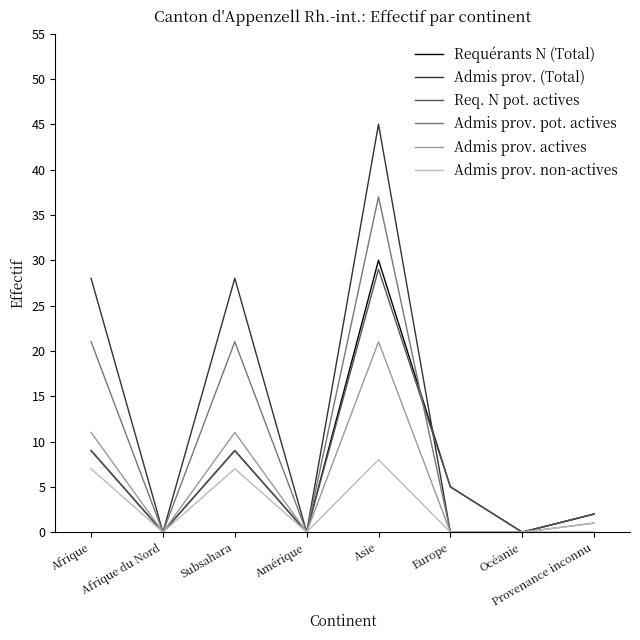

What position from the right is Europe?

3